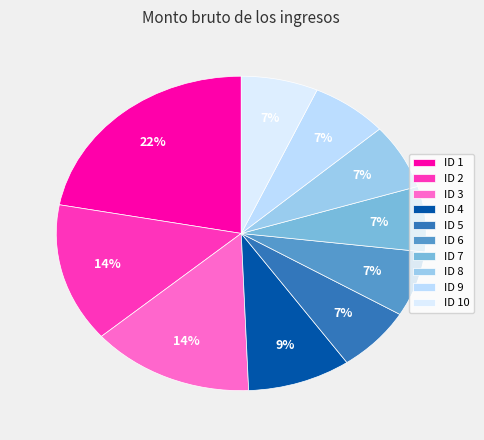

The ID 8 slice represents 7% of the pie. True or false?

True